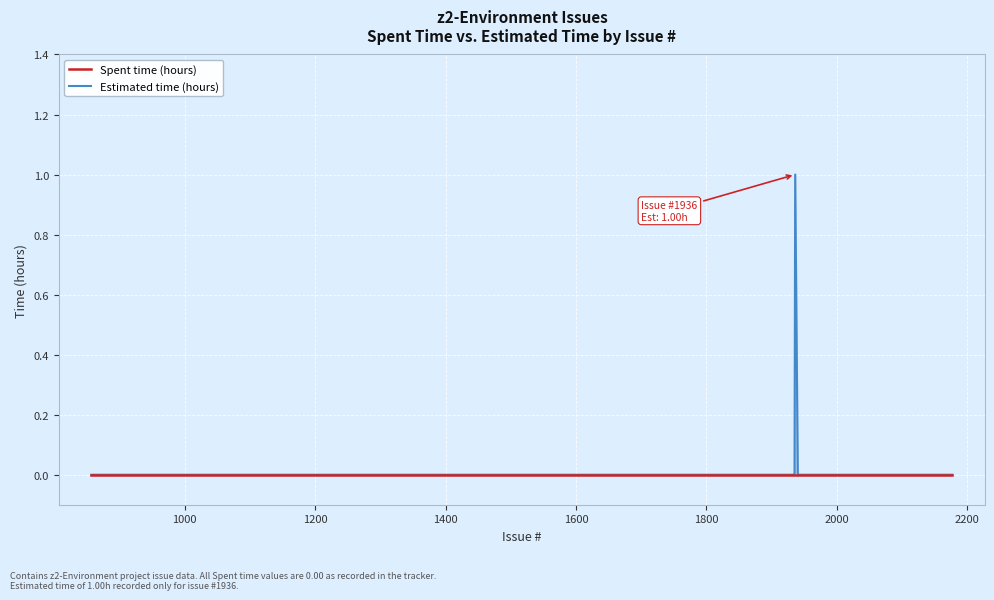

What is the maximum value shown in the chart?

1